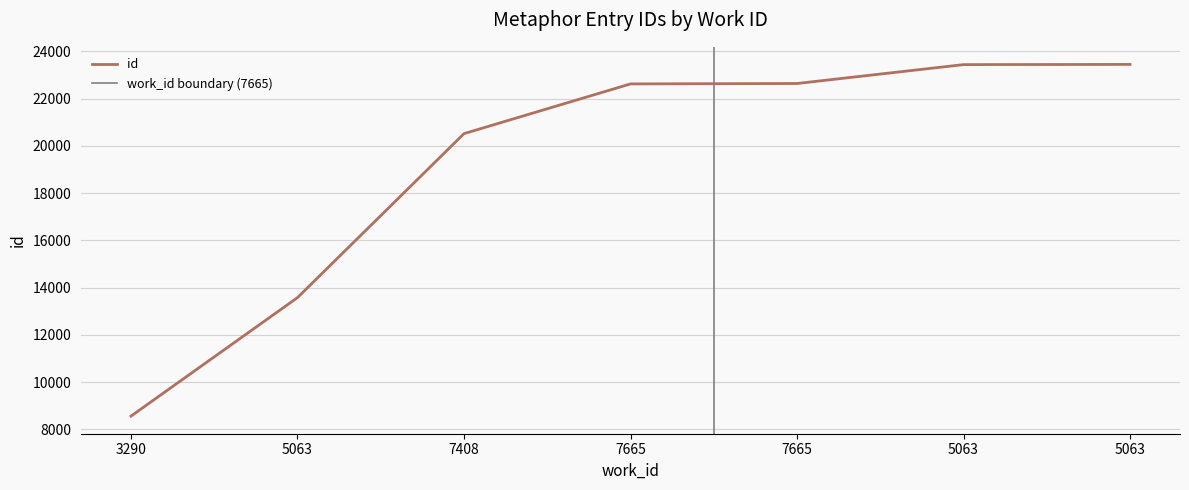

How many values are below 22623?

3